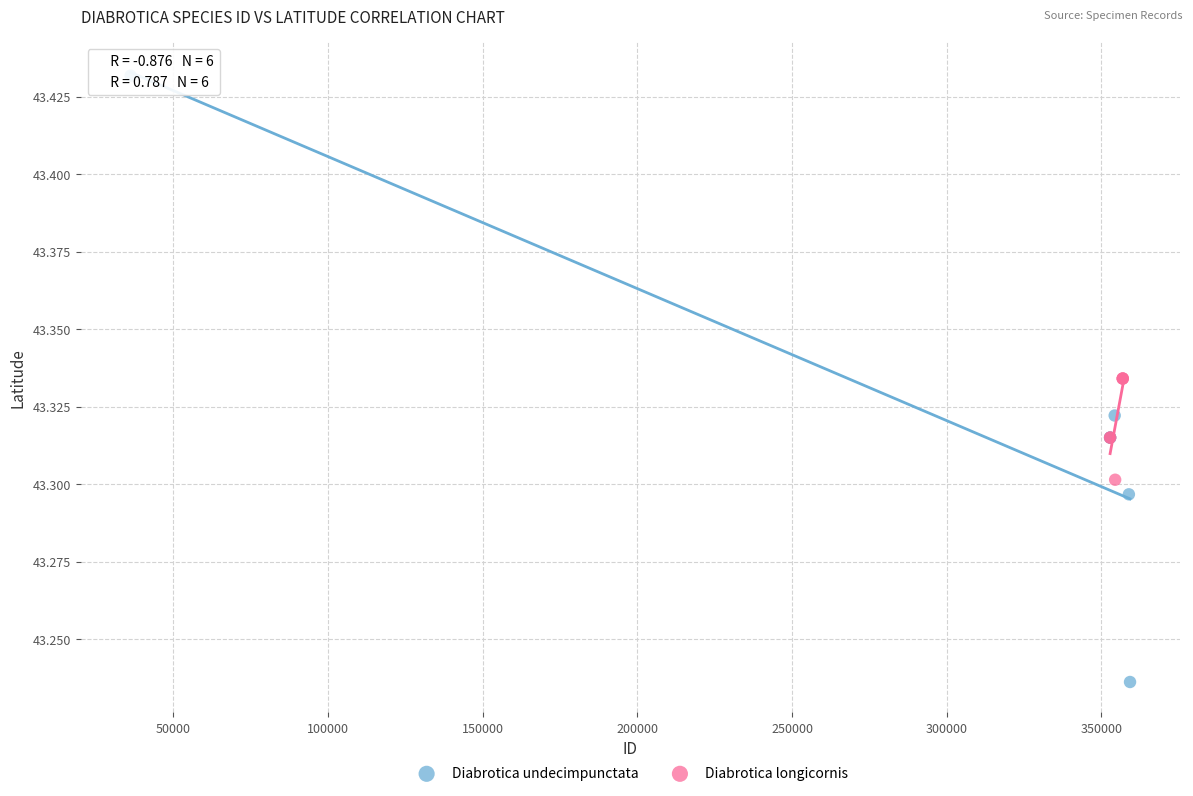

Which series contains the lowest Y value?

Diabrotica undecimpunctata